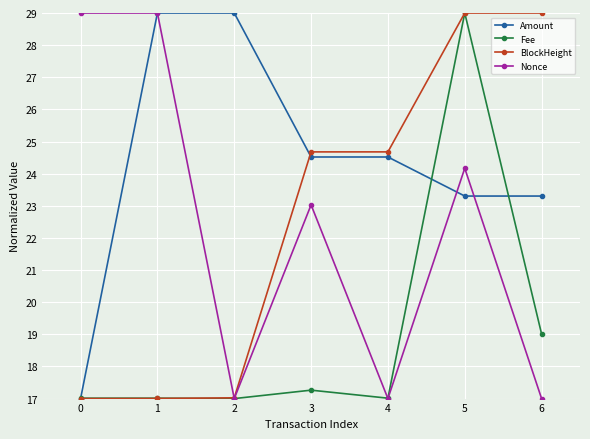

At which category does Nonce reach its first local valley?

2